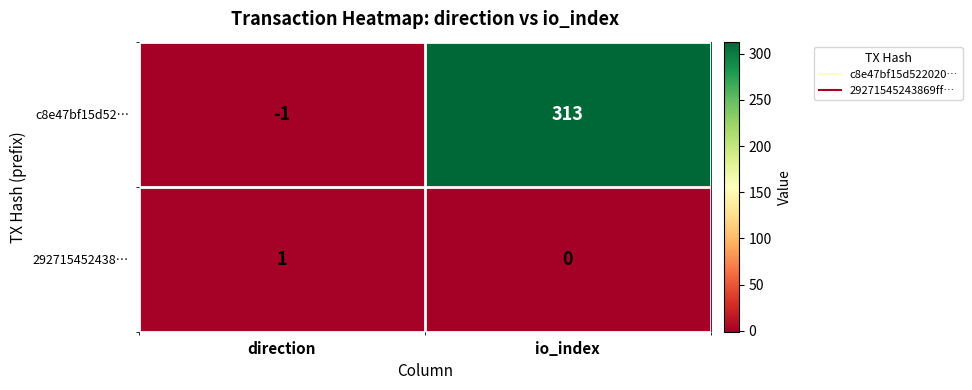

At which category is the sum across all series the highest?

io_index